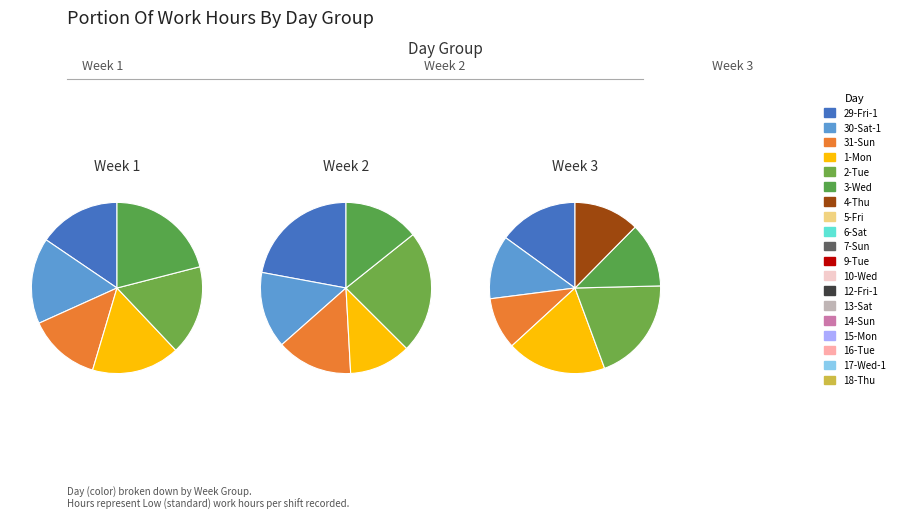

How many slices are in this pie chart?

19